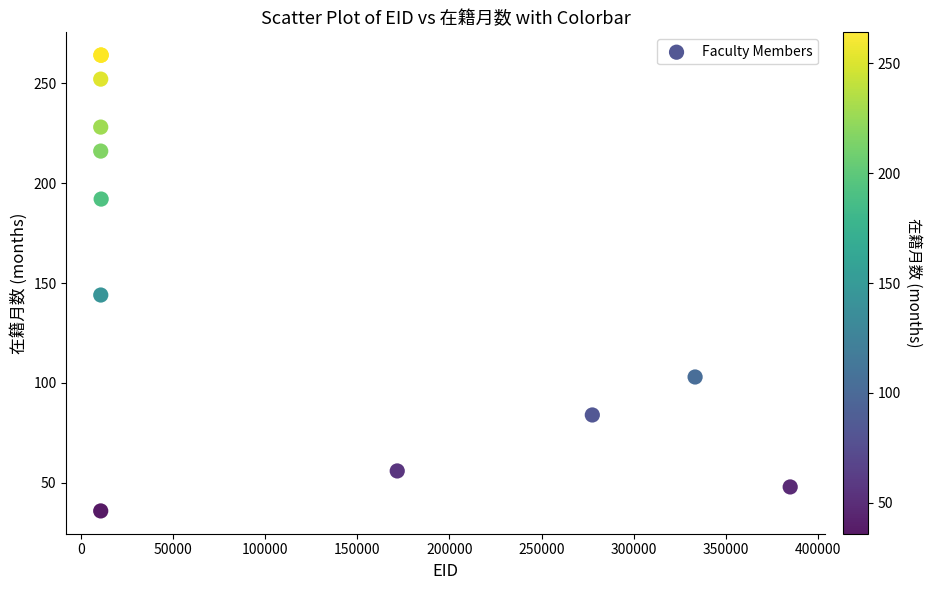

What Y value in the scatter plot is closest to 150?

144